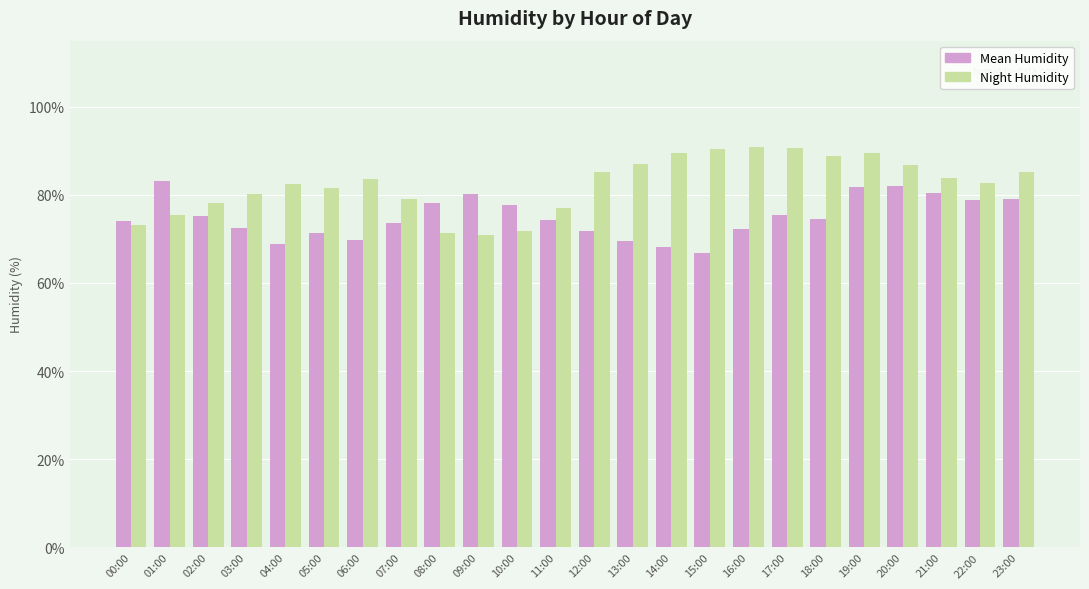

Which series changed the most between 00:00 and 23:00?

Night Humidity